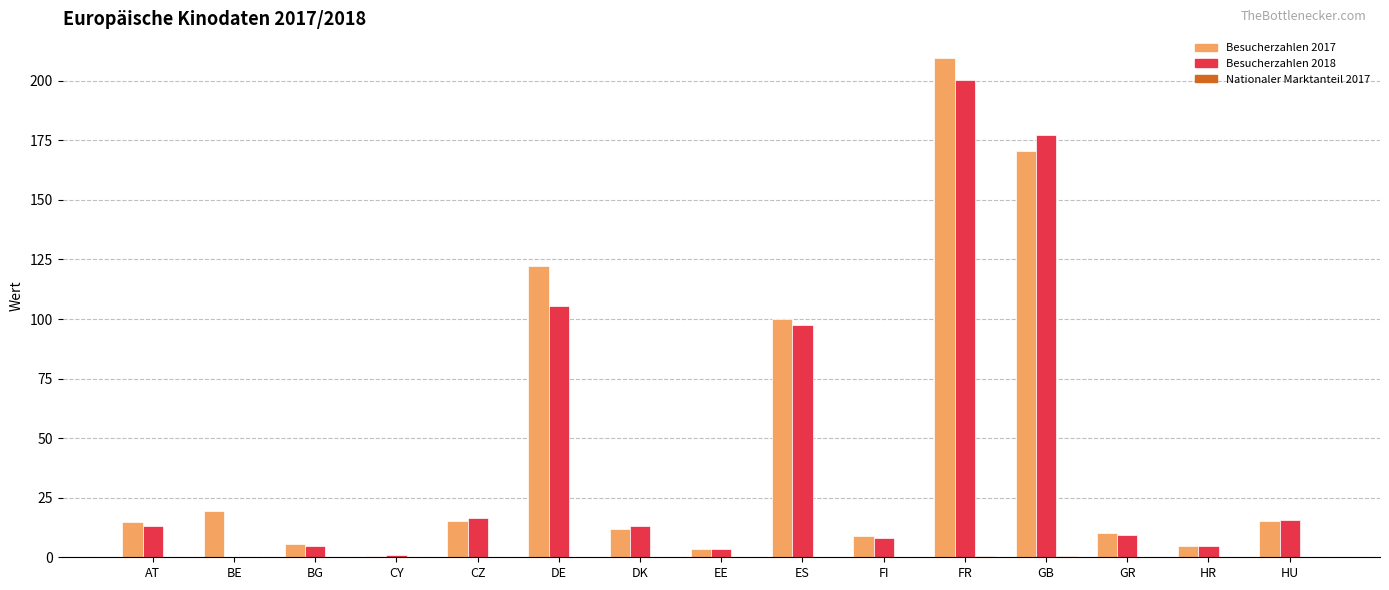

At which category is the sum across all series the highest?

FR